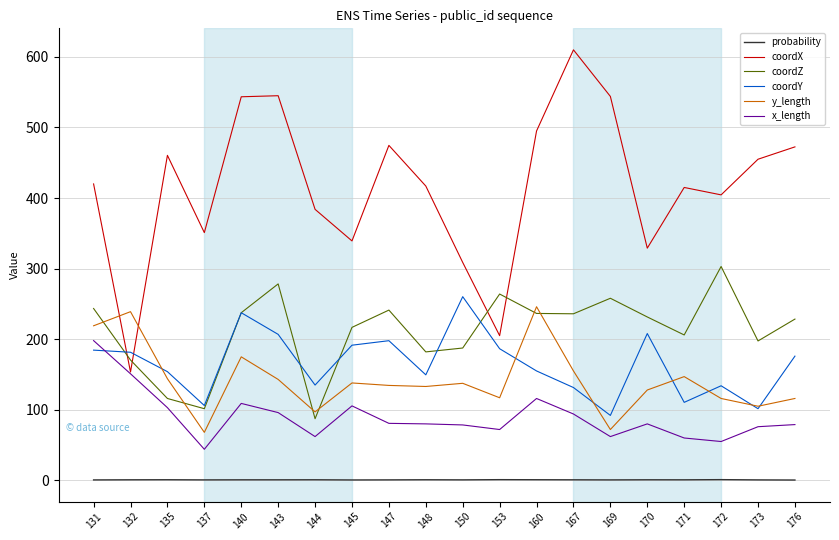

Is it true that coordX equals 83.1 at 172?

False